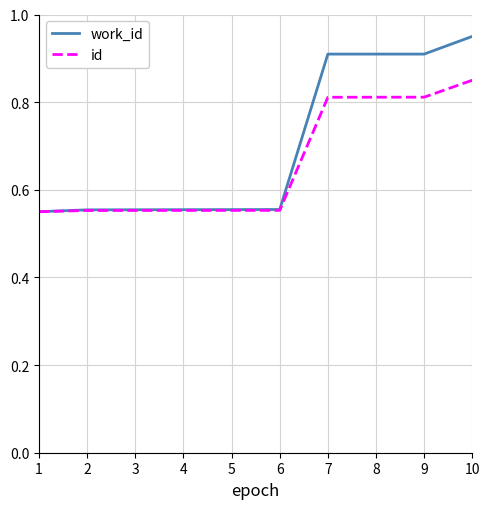

The id series shows 0.9 at 4. True or false?

False